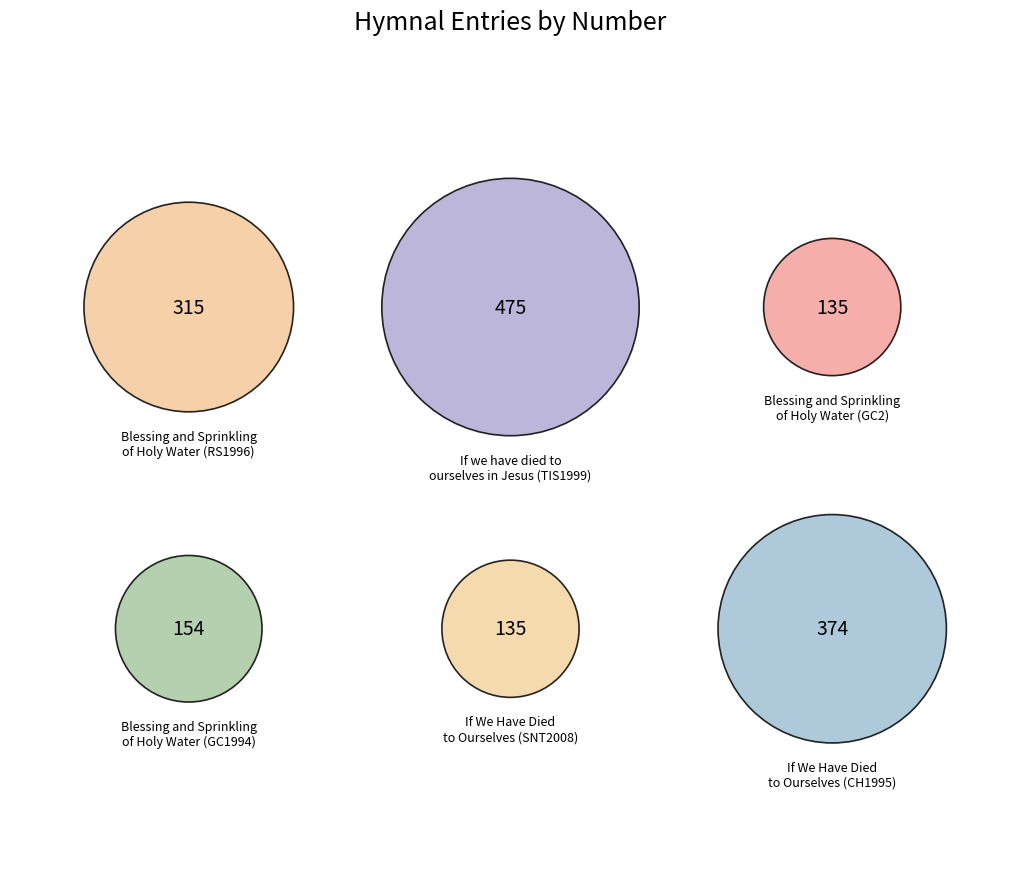

To the nearest percent, what percentage of the pie is If we have died to
ourselves in Jesus (TIS1999)?

30%